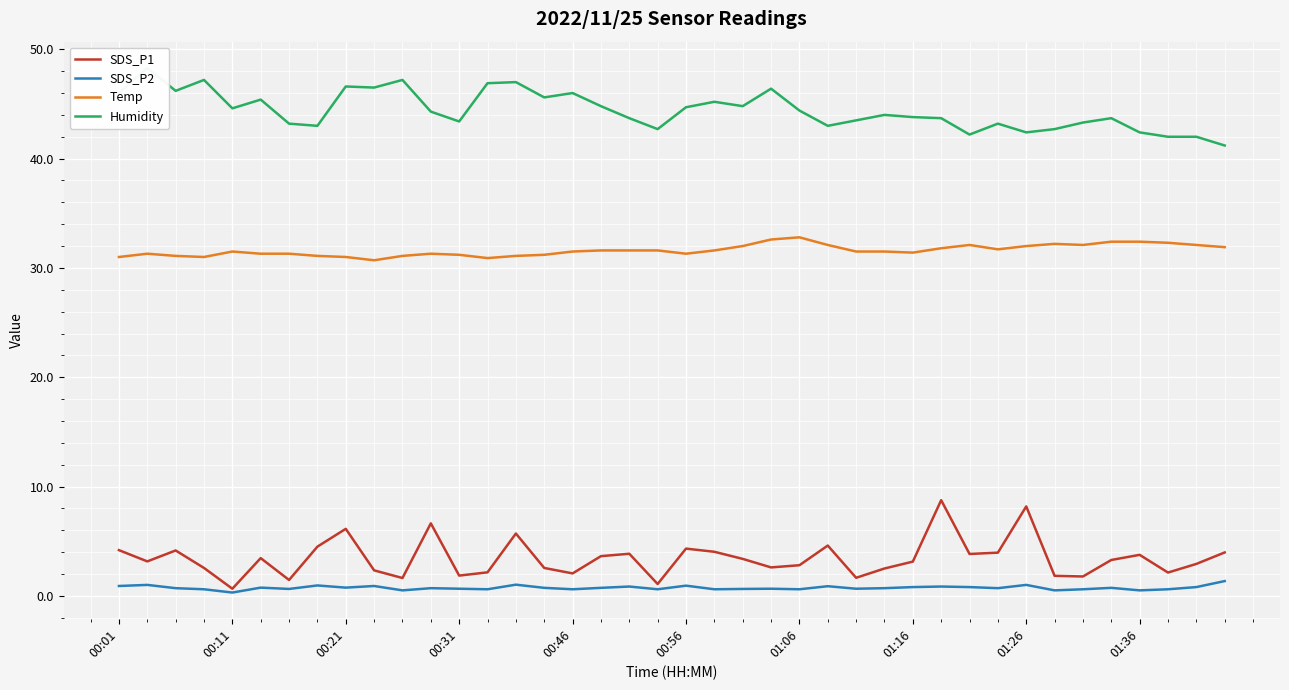

Reading left to right, list all the values displayed in this chart.

SDS_P1: 4.2	3.1	4.2	2.5	0.7	3.5	1.4	4.5	6.1	2.3	1.6	6.6	1.9	2.1	5.7	2.5	2.0	3.6	3.9	1.1	4.3	4.0	3.4	2.6	2.8	4.6	1.6	2.5	3.1	8.8	3.8	4.0	8.2	1.8	1.8	3.3	3.8	2.1	2.9	4.0
SDS_P2: 0.9	1.0	0.7	0.6	0.3	0.8	0.6	0.9	0.8	0.9	0.5	0.7	0.7	0.6	1.0	0.7	0.6	0.7	0.8	0.6	0.9	0.6	0.6	0.7	0.6	0.9	0.7	0.7	0.8	0.8	0.8	0.7	1.0	0.5	0.6	0.7	0.5	0.6	0.8	1.4
Temp: 31.0	31.3	31.1	31.0	31.5	31.3	31.3	31.1	31.0	30.7	31.1	31.3	31.2	30.9	31.1	31.2	31.5	31.6	31.6	31.6	31.3	31.6	32.0	32.6	32.8	32.1	31.5	31.5	31.4	31.8	32.1	31.7	32.0	32.2	32.1	32.4	32.4	32.3	32.1	31.9
Humidity: 46.0	48.3	46.2	47.2	44.6	45.4	43.2	43.0	46.6	46.5	47.2	44.3	43.4	46.9	47.0	45.6	46.0	44.8	43.7	42.7	44.7	45.2	44.8	46.4	44.4	43.0	43.5	44.0	43.8	43.7	42.2	43.2	42.4	42.7	43.3	43.7	42.4	42.0	42.0	41.2